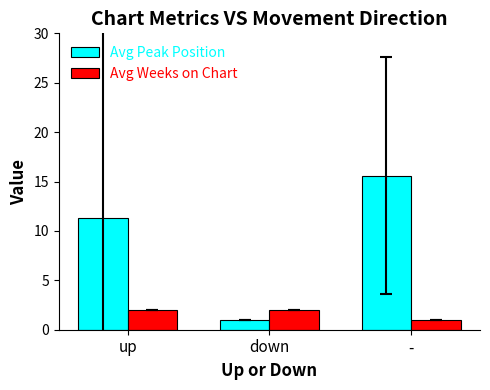

Reading left to right, what are all the values shown in this chart?

Avg Peak Position: up=11.3	down=1.0	-=15.6
Avg Weeks on Chart: up=2.0	down=2.0	-=1.0